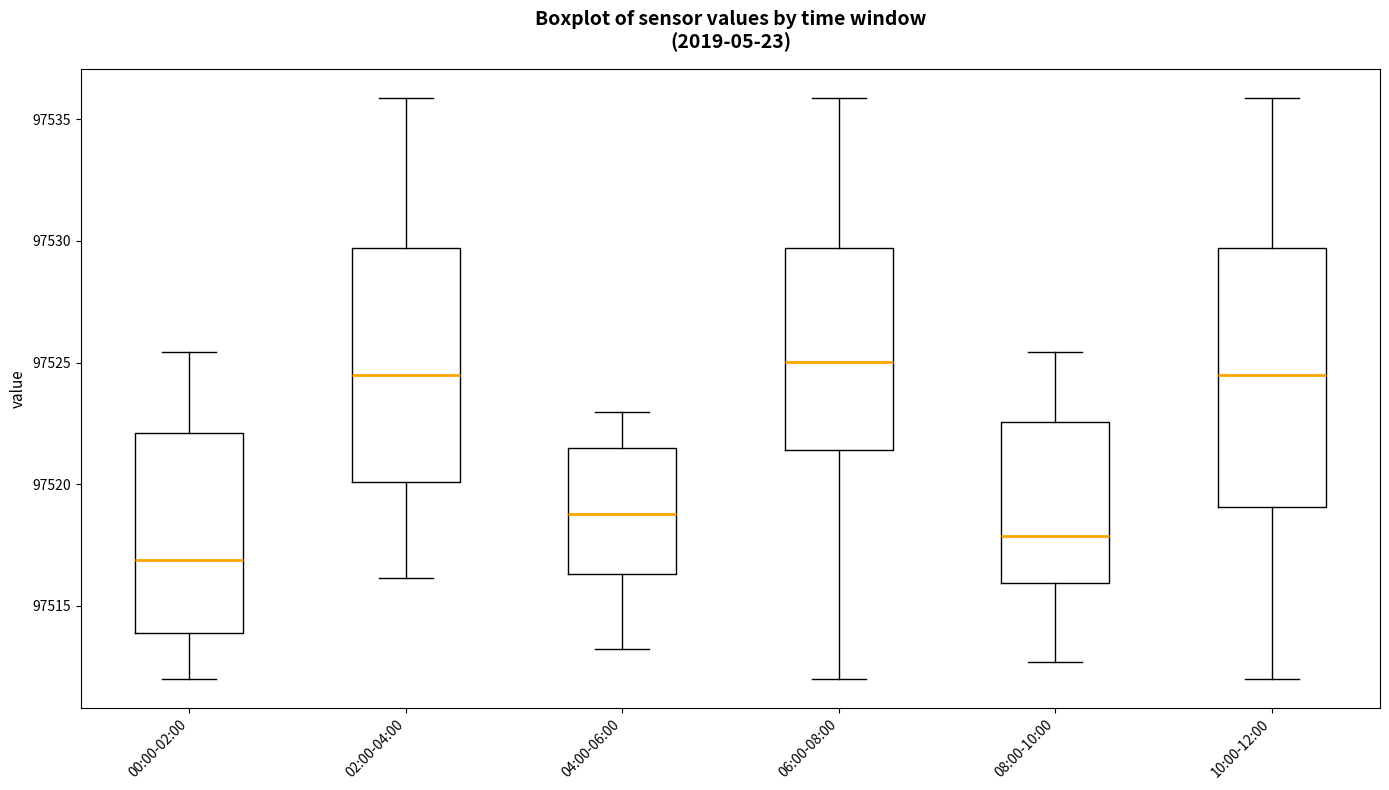

Which box's median line is the highest?

06:00-08:00